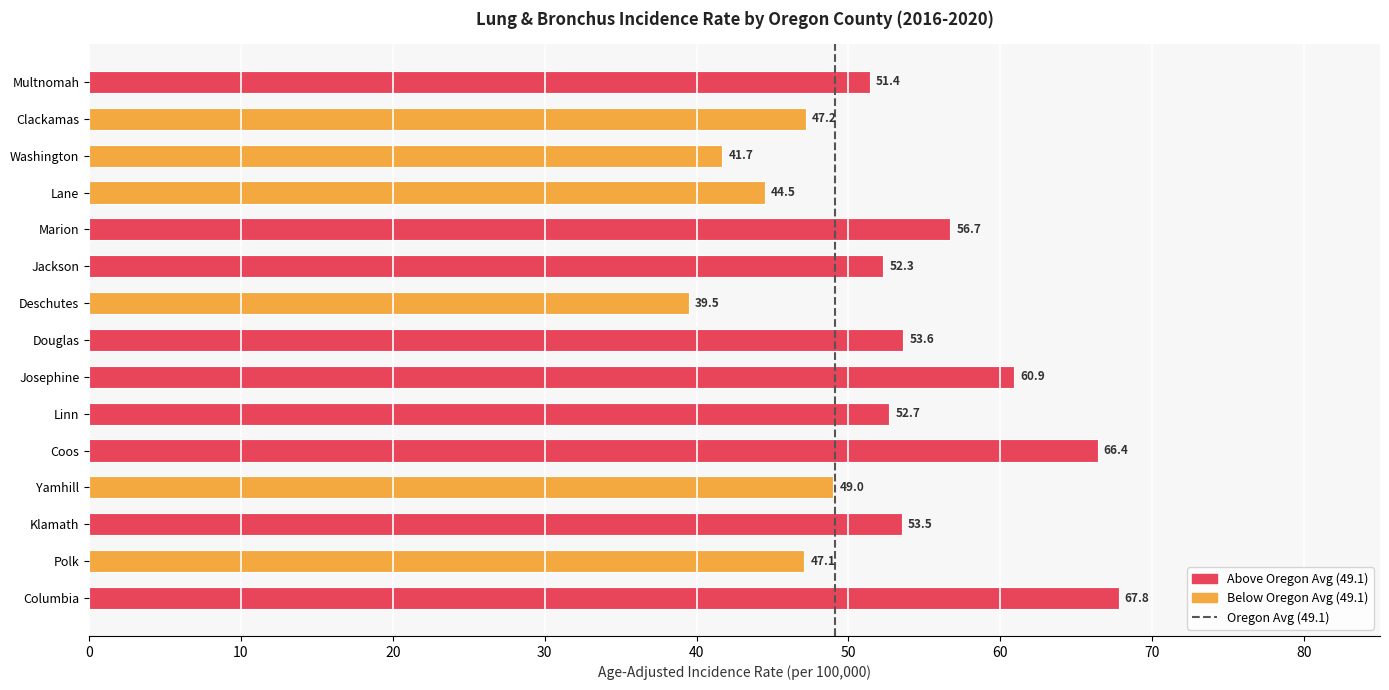

Are the bars horizontal?

Yes